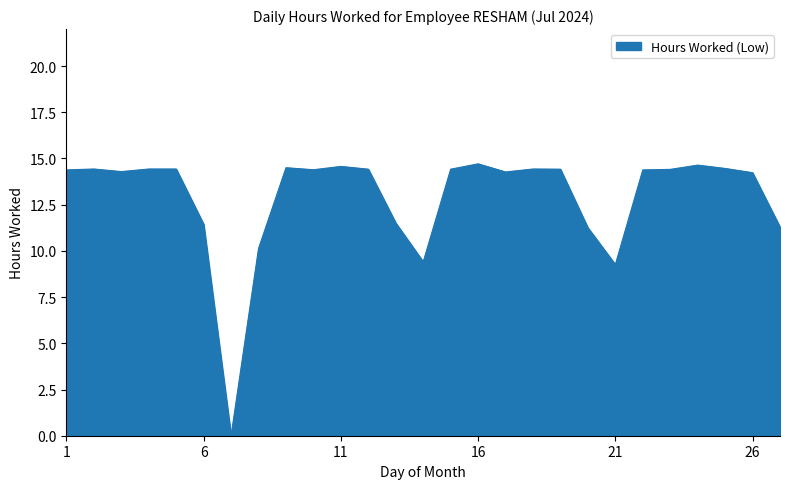

What is the difference between the maximum and minimum values?

14.7